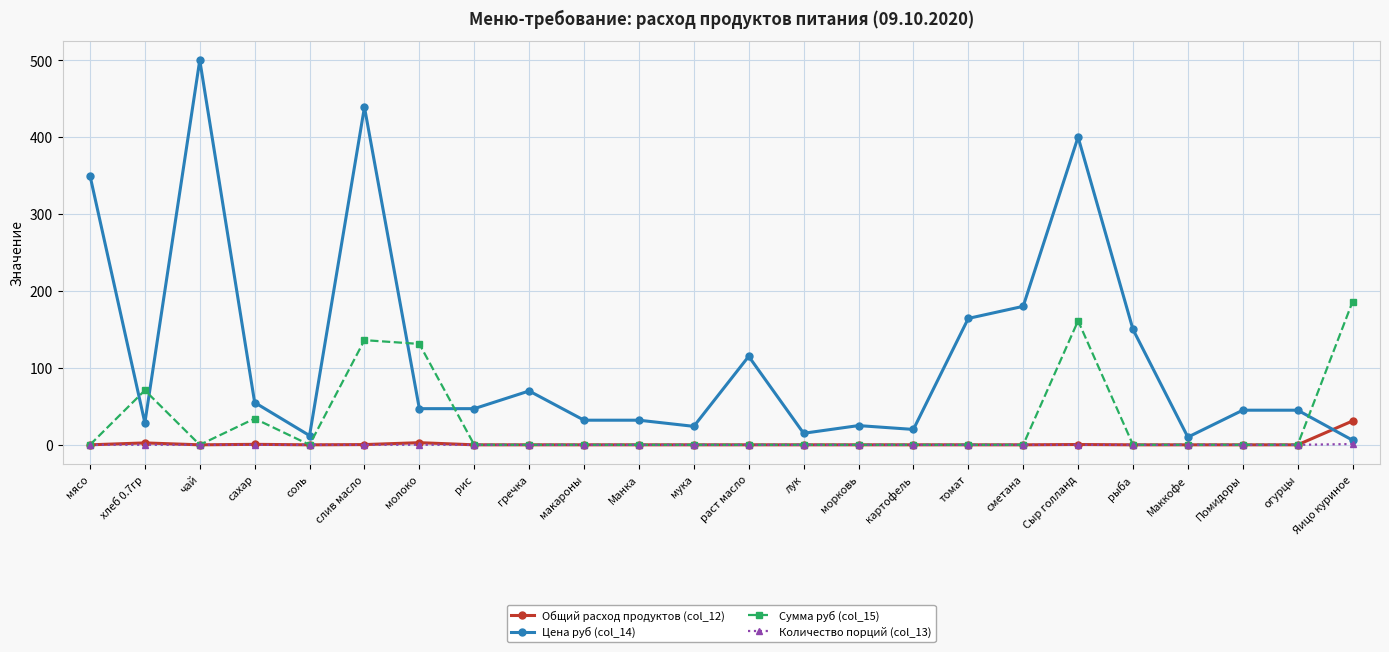

Count the number of data series in this chart.

4